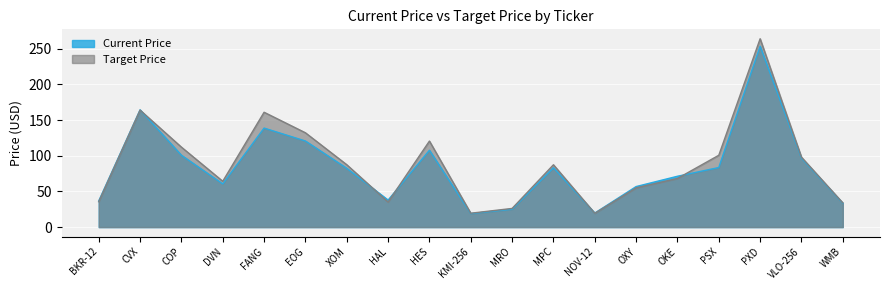

At which category does Current Price reach its first local valley?

DVN